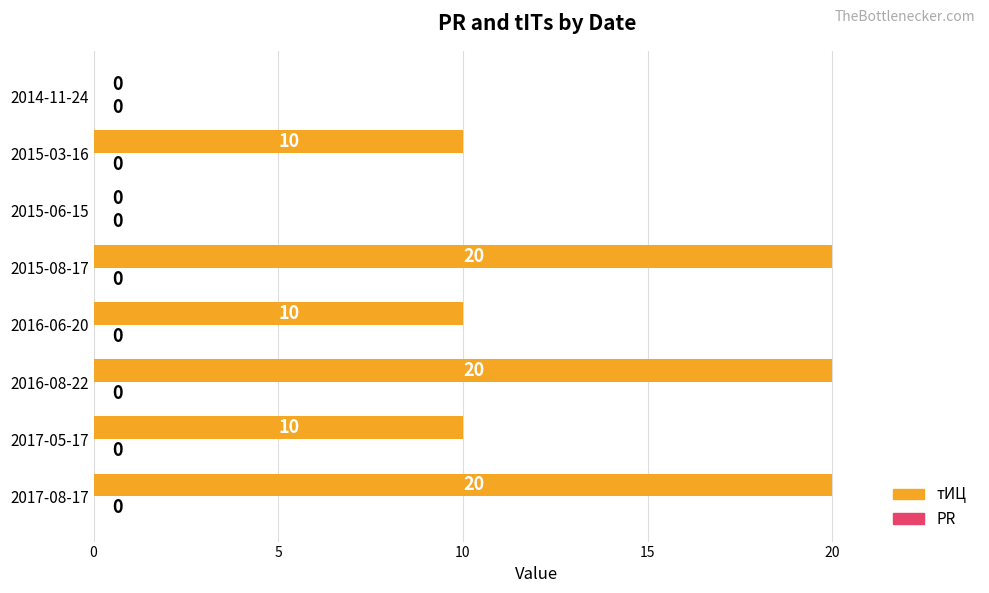

True or false: the data shows 13 at 2016-06-20.

False